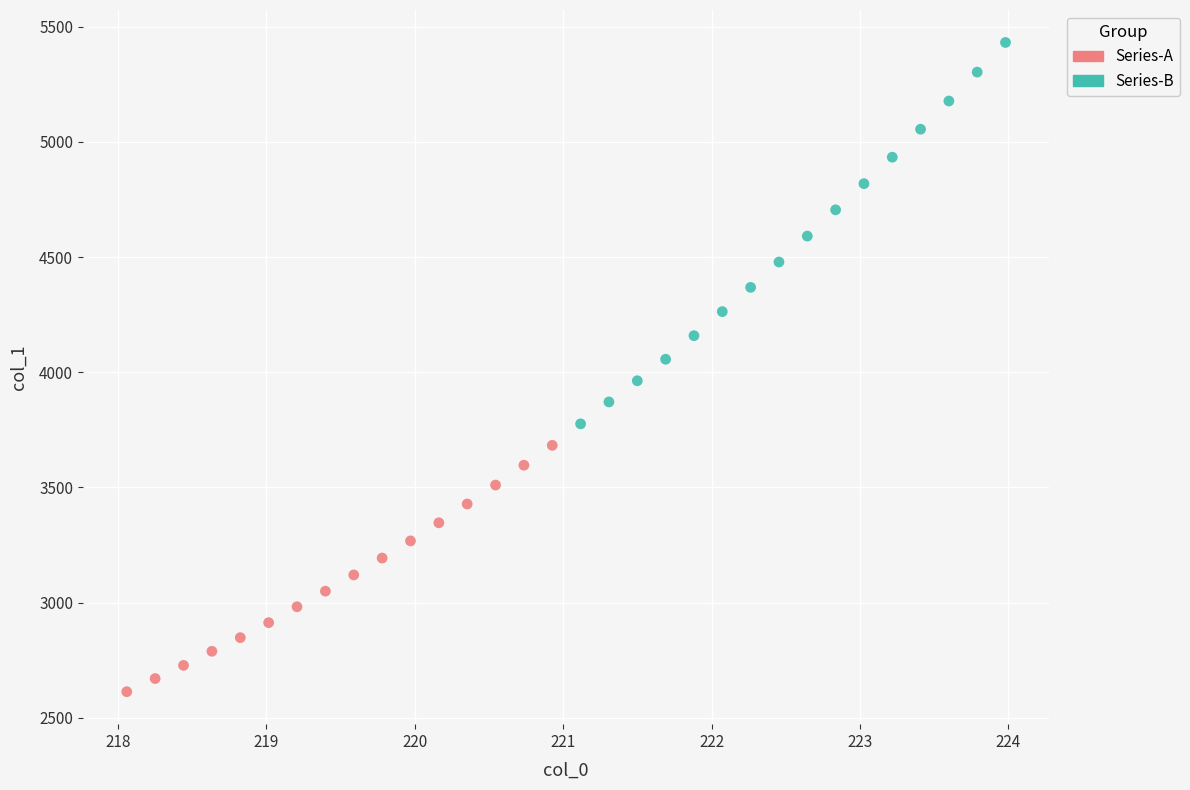

Which series has the widest spread of Y values?

Series-B